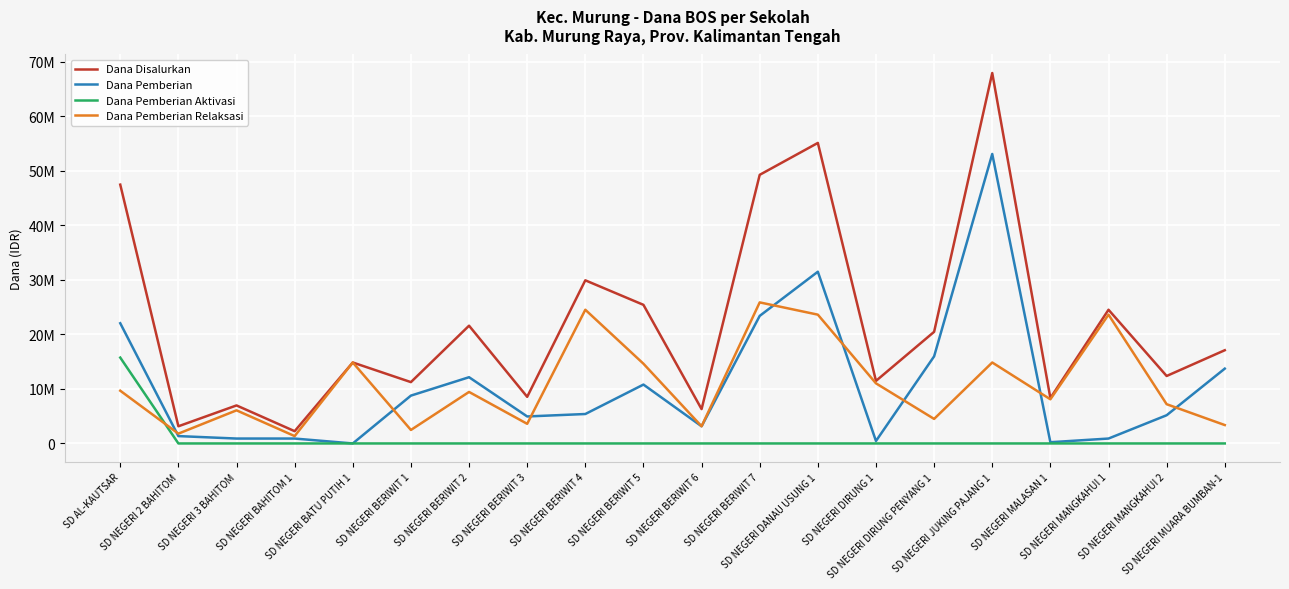

Reading left to right, extract all data points from this chart.

Dana Disalurkan: 47475000	3150000	6975000	2250000	14850000	11250000	21600000	8550000	29925000	25425000	6300000	49275000	55125000	11475000	20475000	67950000	8325000	24525000	12375000	17100000
Dana Pemberian: 22050000	1350000	900000	900000	0	8775000	12150000	4950000	5400000	10800000	3150000	23400000	31500000	450000	15975000	53100000	225000	900000	5175000	13725000
Dana Pemberian Aktivasi: 15750000	0	0	0	0	0	0	0	0	0	0	0	0	0	0	0	0	0	0	0
Dana Pemberian Relaksasi: 9675000	1800000	6075000	1350000	14850000	2475000	9450000	3600000	24525000	14625000	3150000	25875000	23625000	11025000	4500000	14850000	8100000	23625000	7200000	3375000